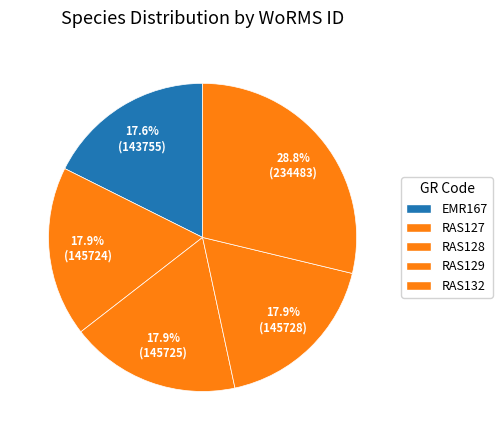

What is the largest slice in the pie chart?

RAS132